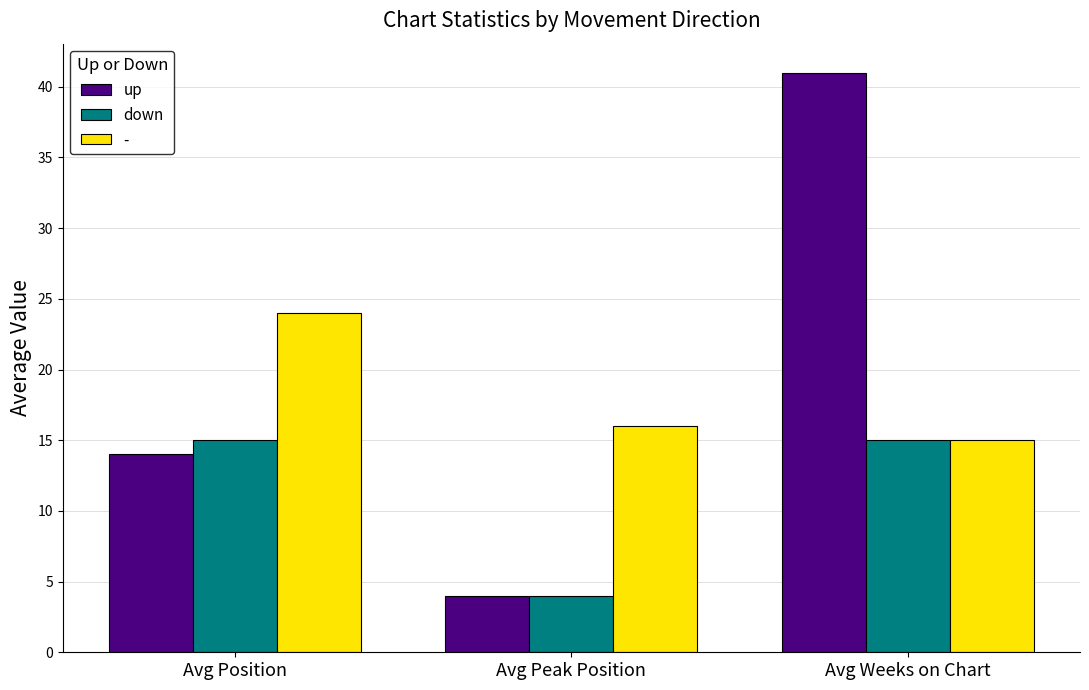

What is the label of the 2nd bar from the right?

Avg Peak Position